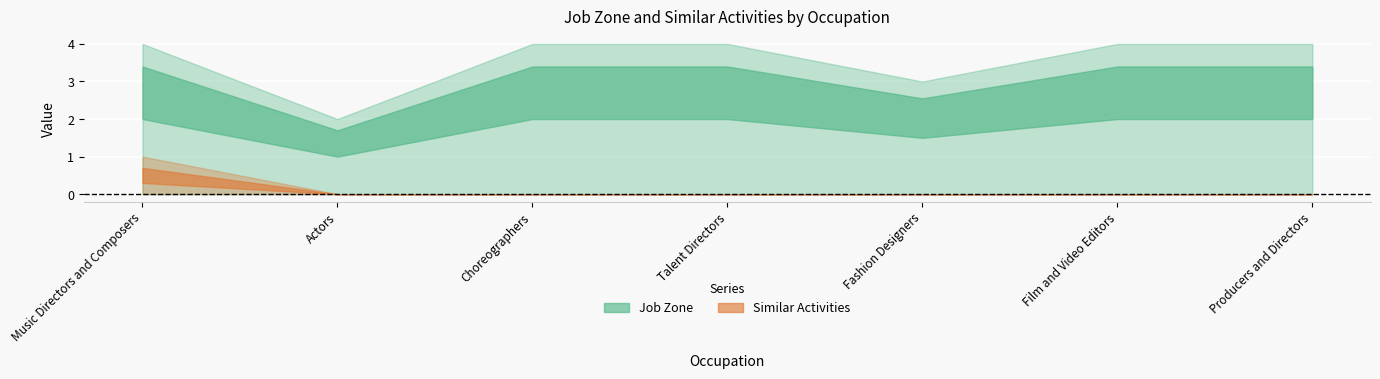

What position from the left is Film and Video Editors?

6